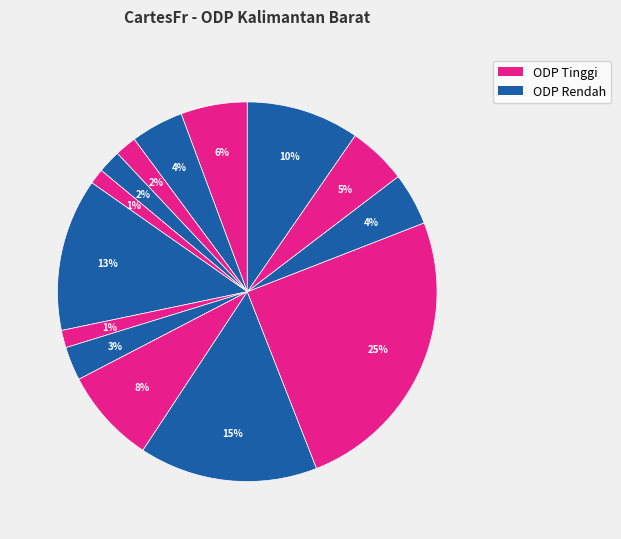

How many segments does this pie chart have?

14